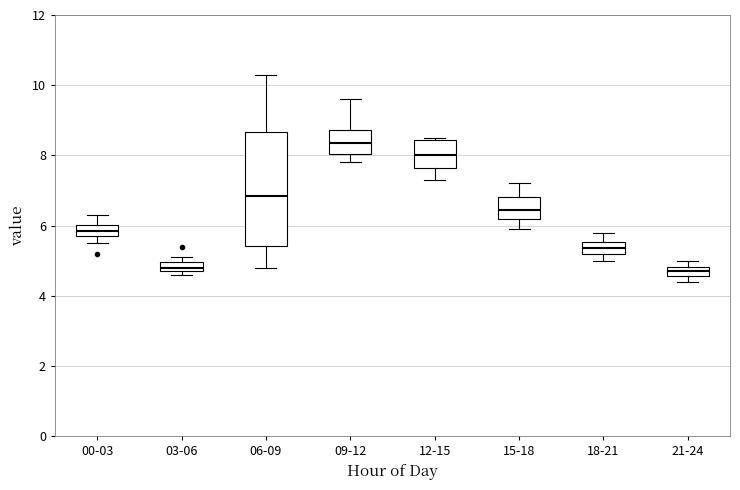

Which box is the tallest, from its lower edge to its upper edge?

06-09